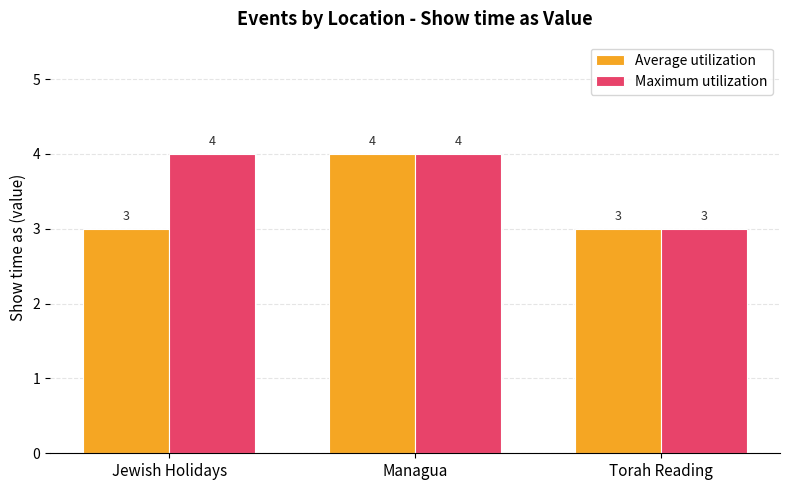

Between Jewish Holidays and Managua, which series saw the biggest shift?

Average utilization